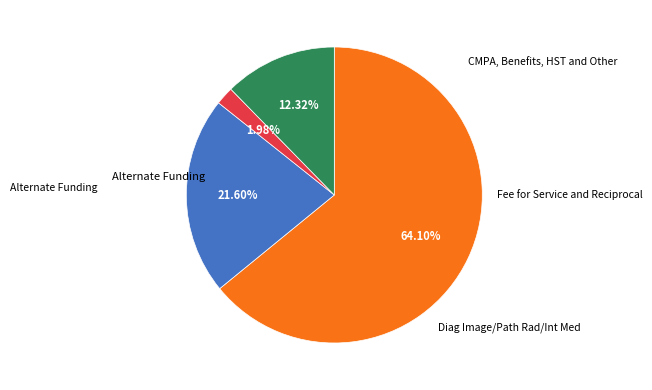

Is there any slice that represents more than half of the pie?

Yes